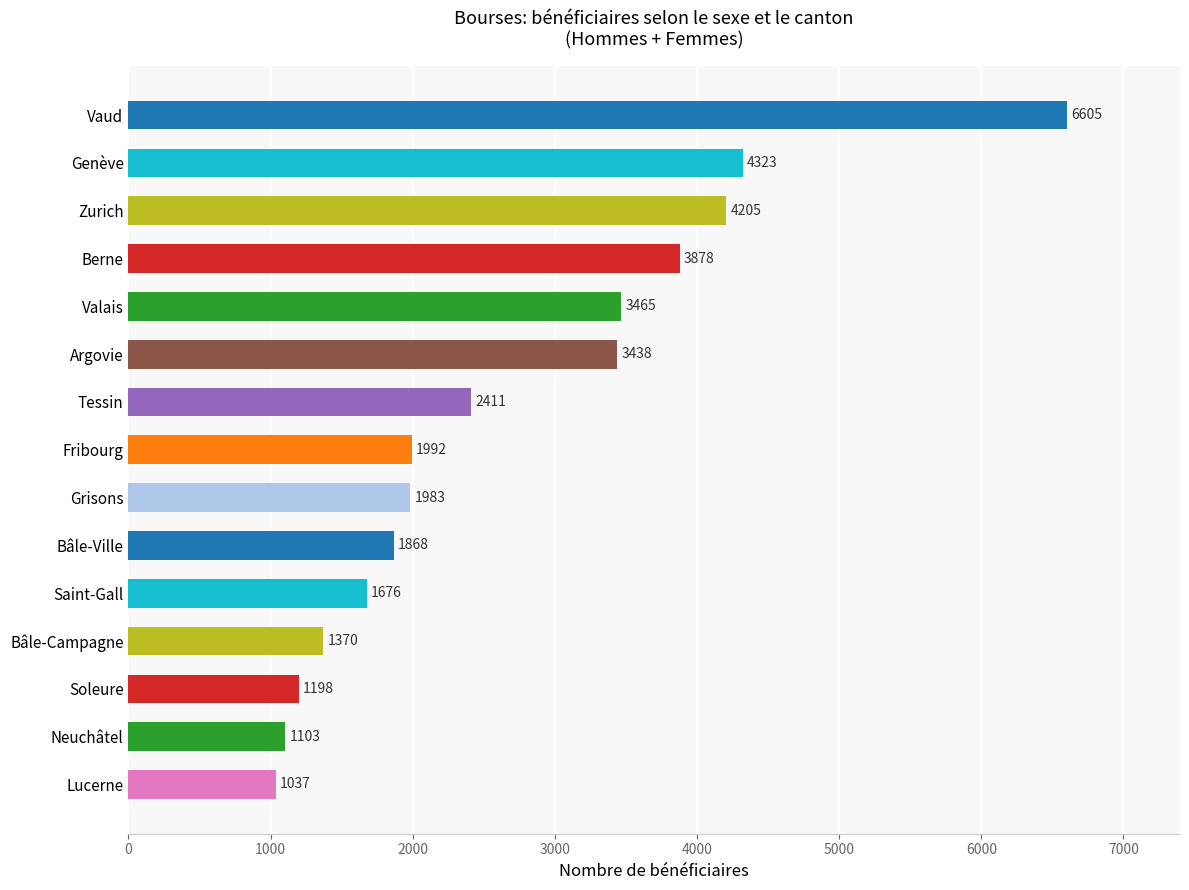

What is the change in value from Bâle-Ville to Tessin?

+543